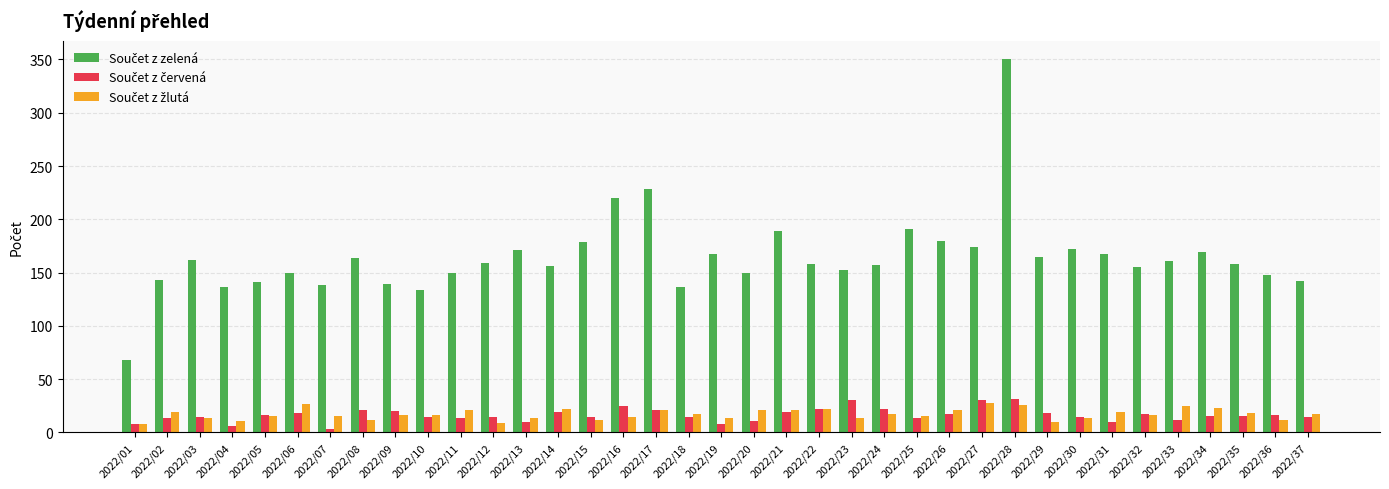

What is the total value across all series at 2022/36?

176